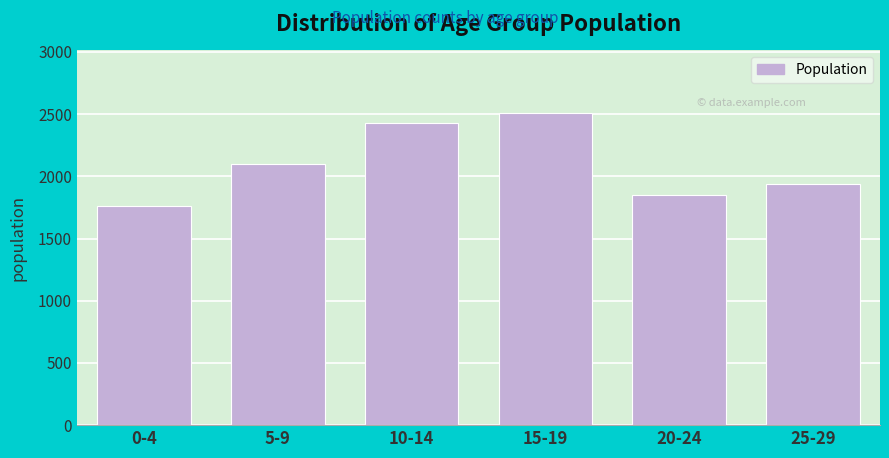

Reading right to left, transcribe all the data shown in this chart.

1940	1849	2510	2426	2100	1759